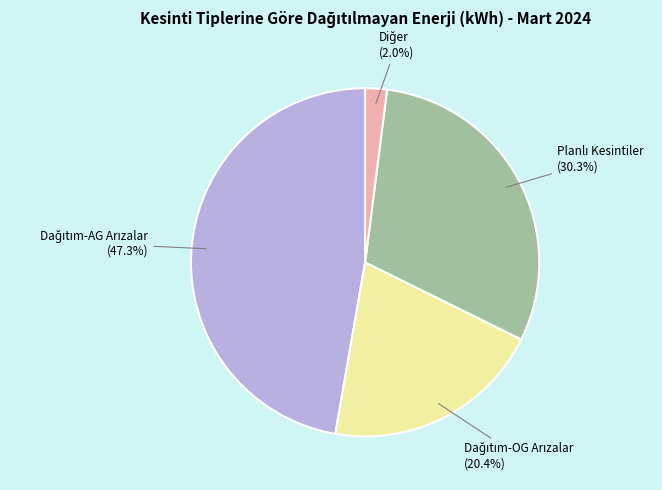

Is there any slice that represents more than half of the pie?

No